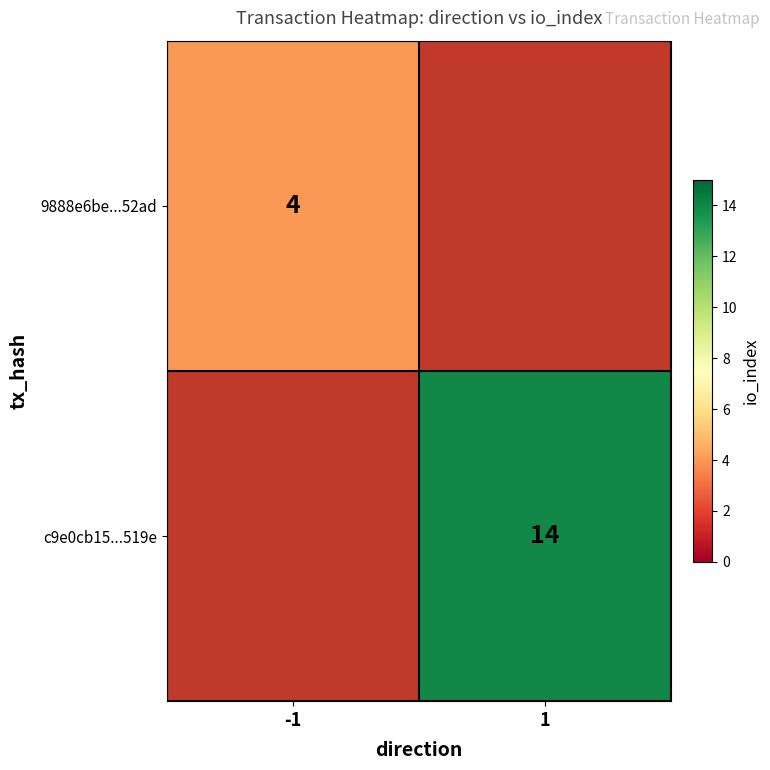

The value of c9e0cb15...519e at 1 is 14. True or false?

True